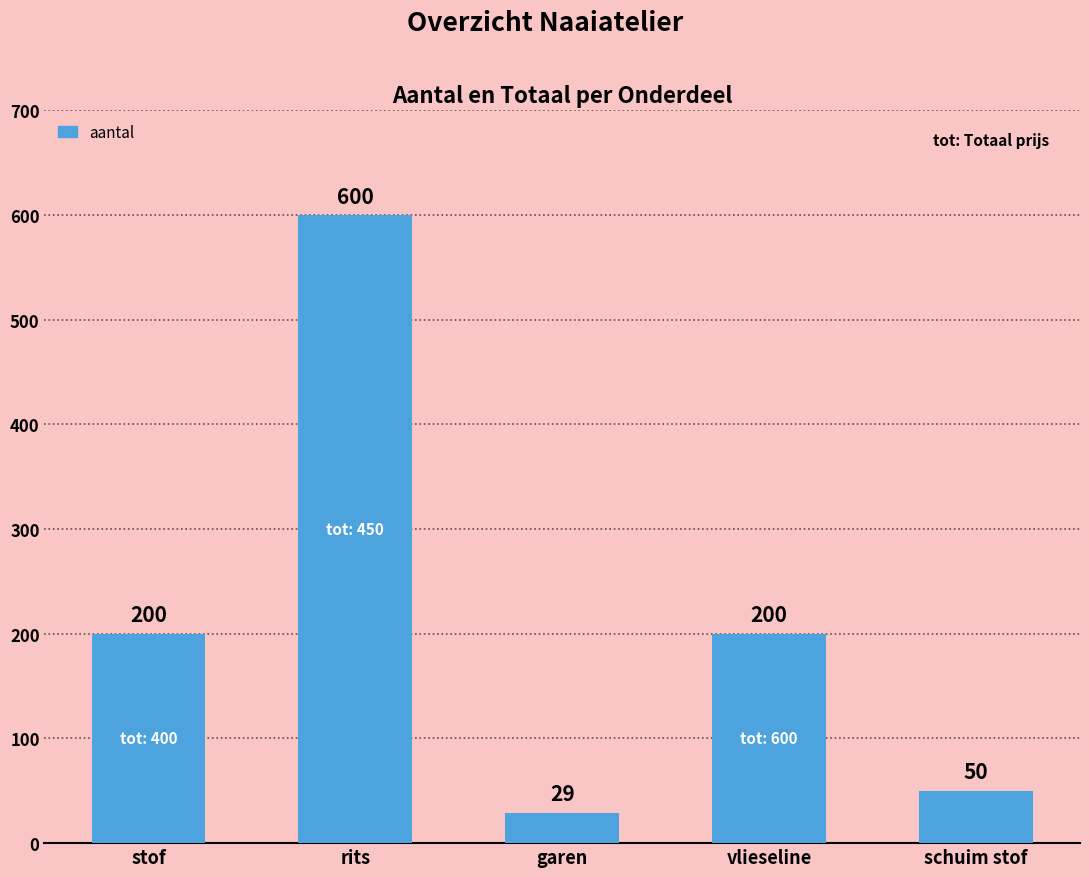

The value at vlieseline is 200. True or false?

True